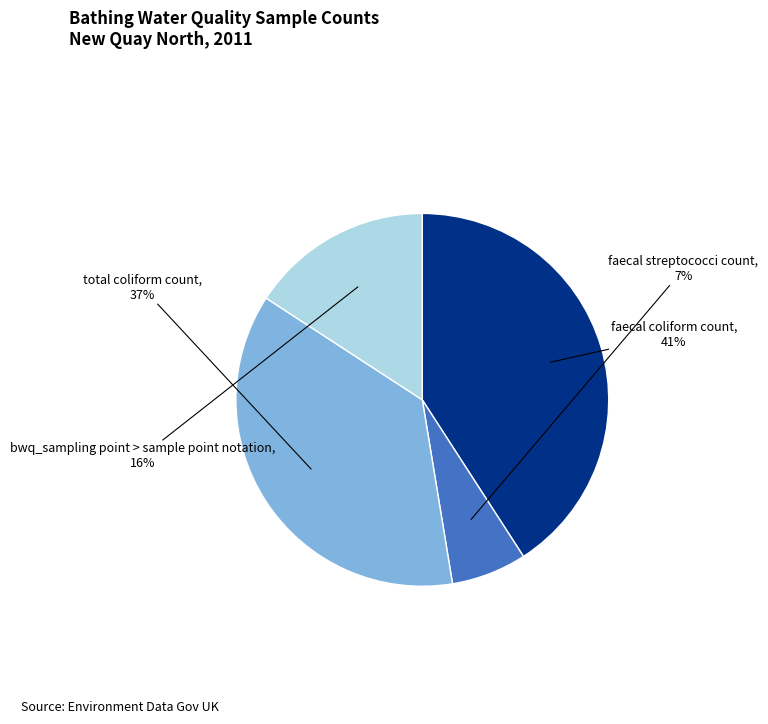

Which has a higher value, faecal coliform count or bwq_sampling point > sample point notation?

faecal coliform count